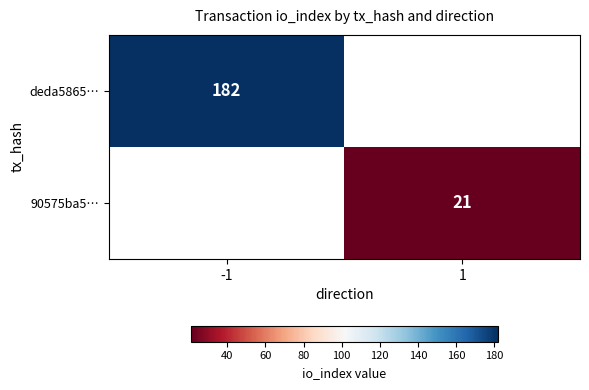

True or false: deda5865… has a value of 242 at -1.

False